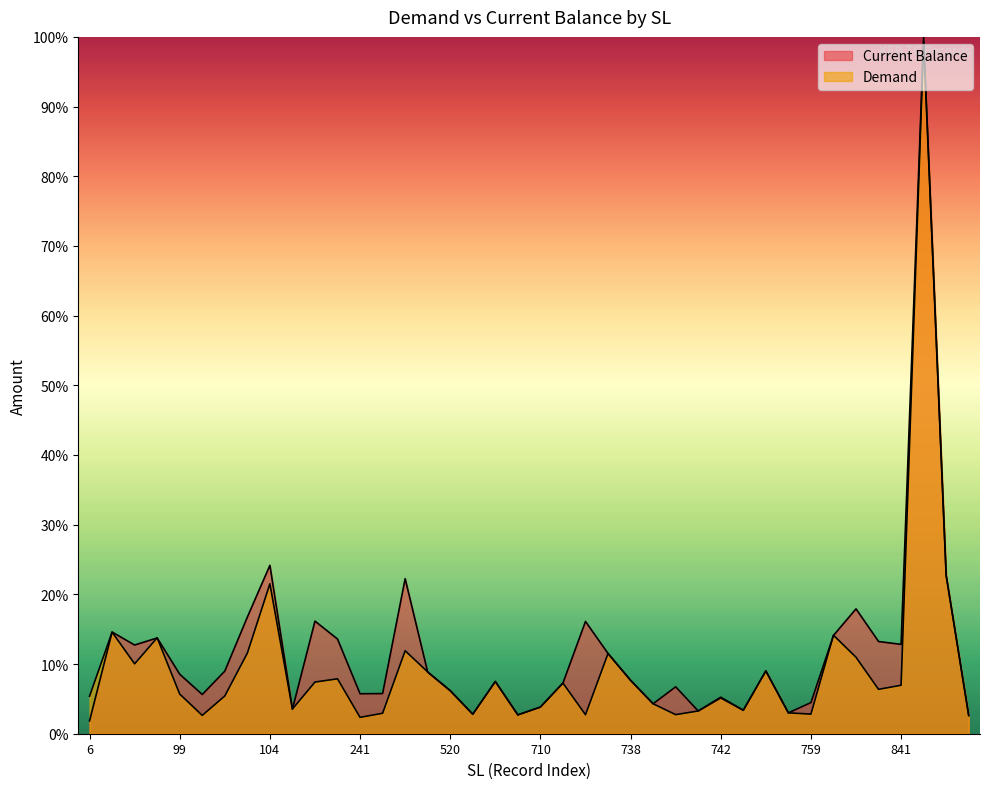

What is the minimum value shown in the chart?

1.8